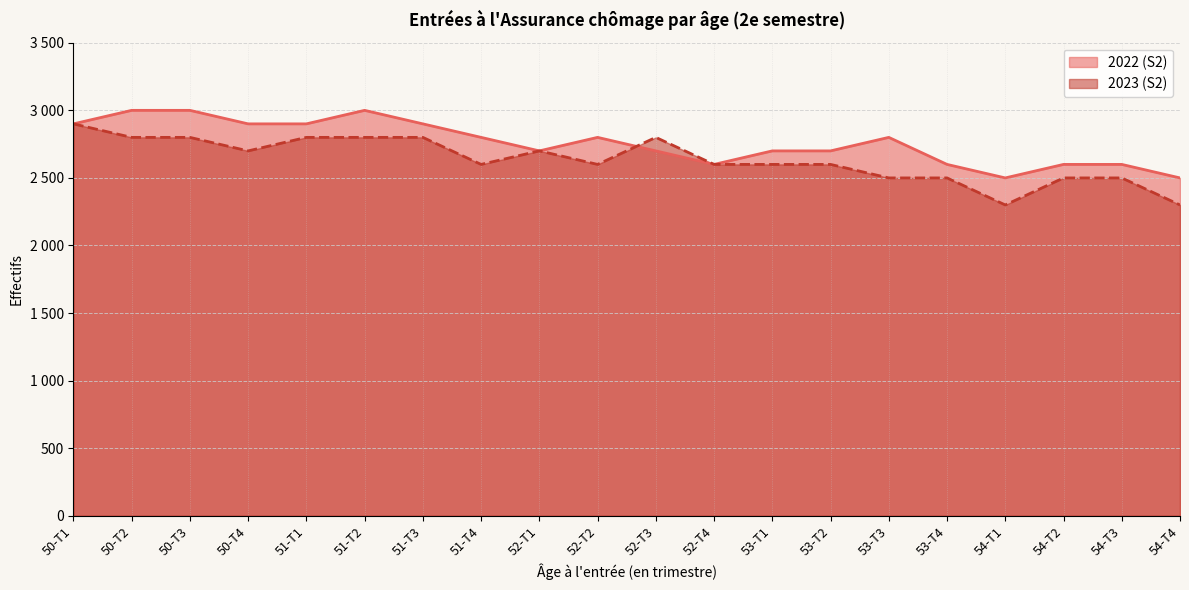

How many intersections are there between 2022 (S2) and 2023 (S2)?

1